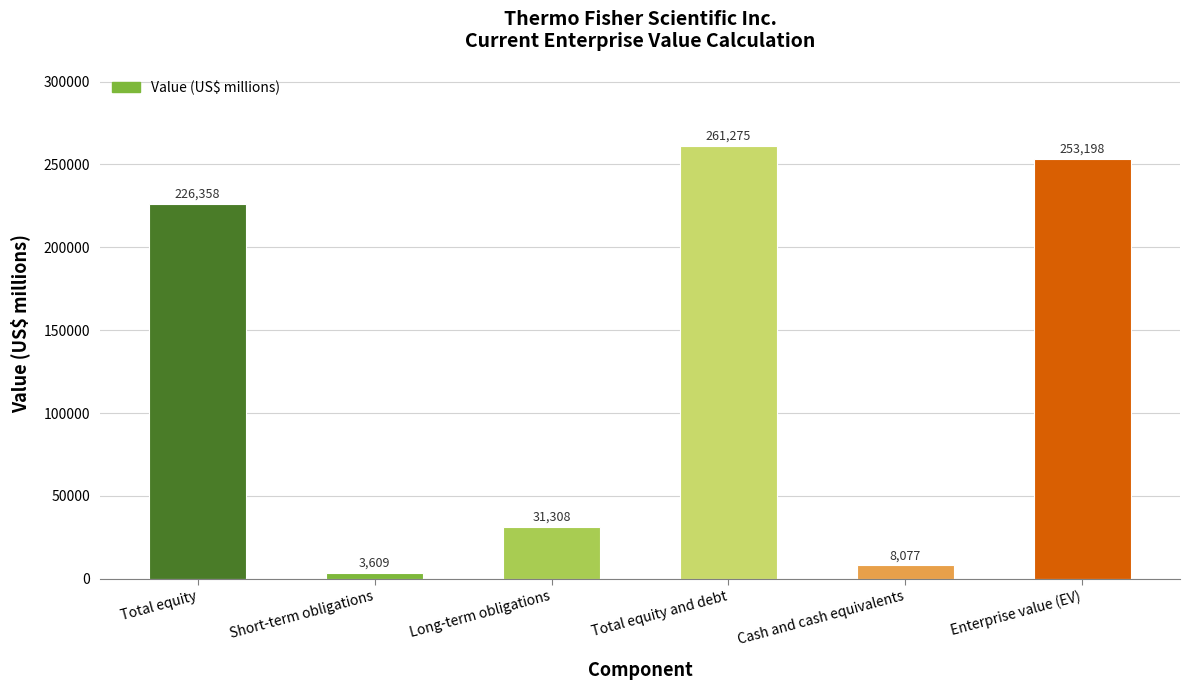

What value does the data have at Long-term obligations, to the nearest 100?

31300